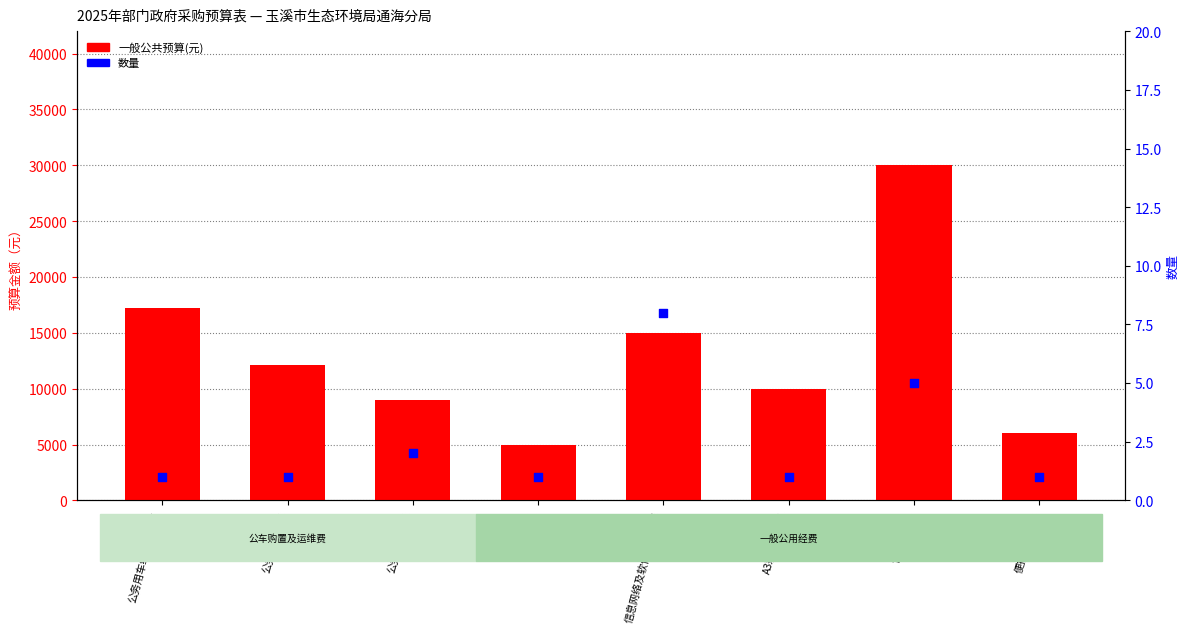

Is the value of 数量 at 公务用车维修和保养 greater than the value of 一般公共预算(元) at 便携式计算机?

No